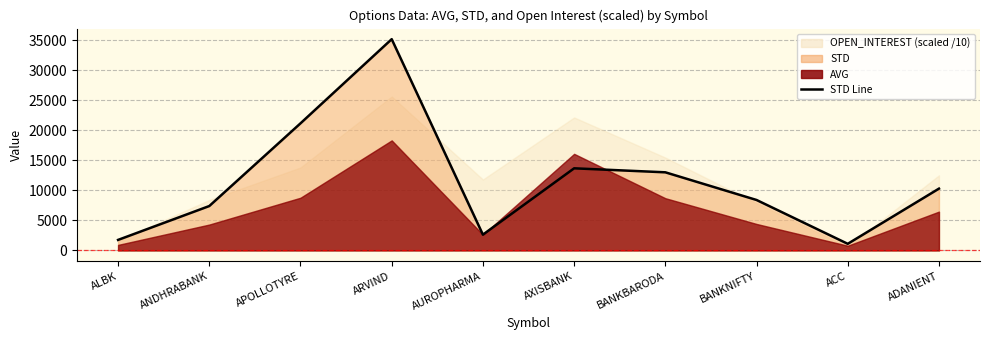

Reading left to right, what are all the values shown in this chart?

1754	7387	21143	35146	2631	13663	12998	8396	1103	10284